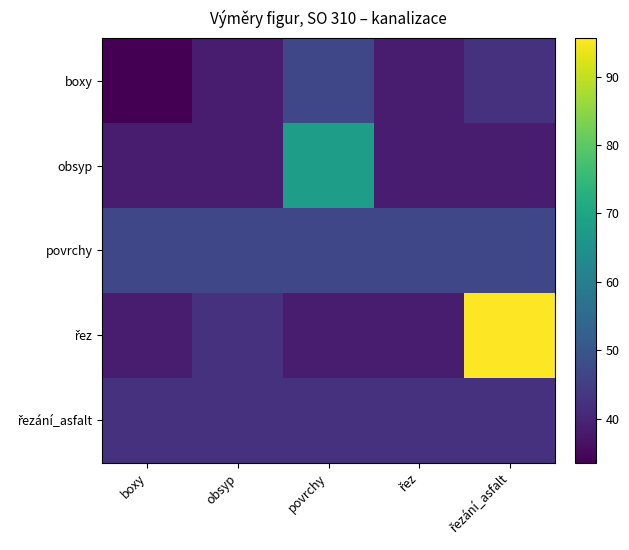

What is the total value across all series at obsyp?

208.5